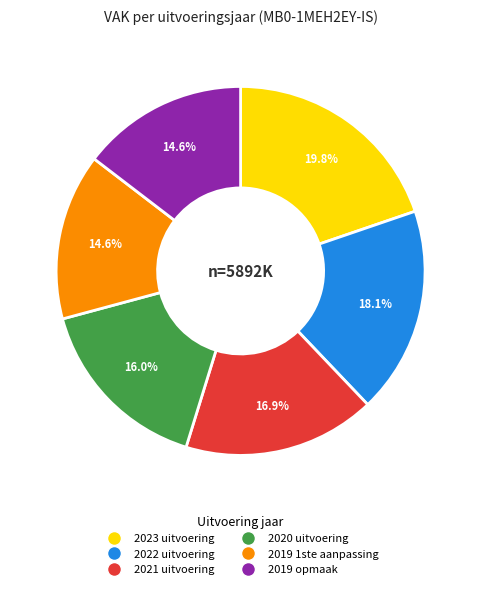

To the nearest percent, what is the average slice percentage?

17%